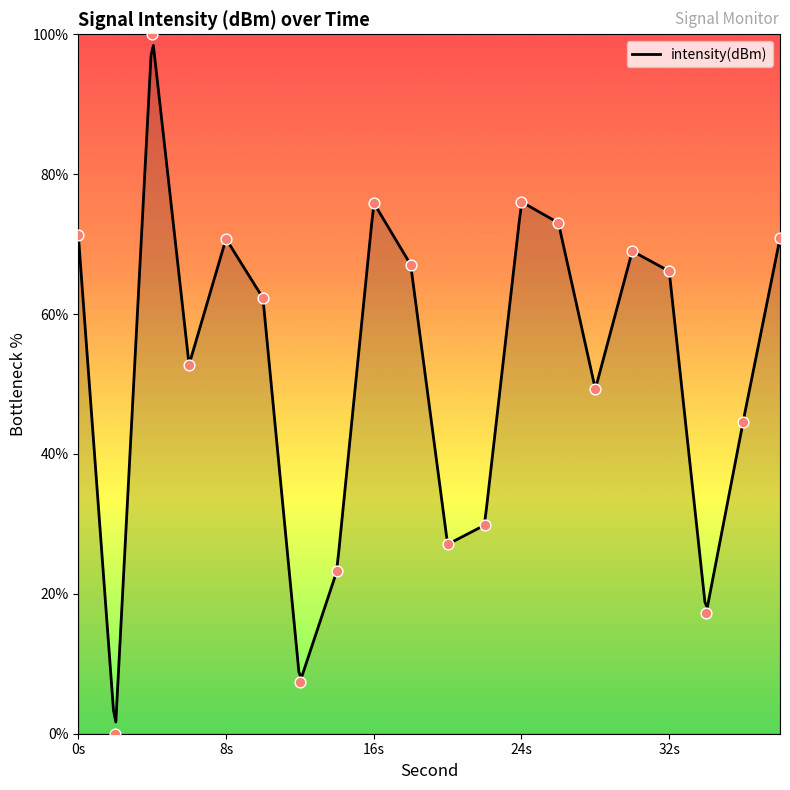

What is the maximum value for intensity(dBm)?

98.4